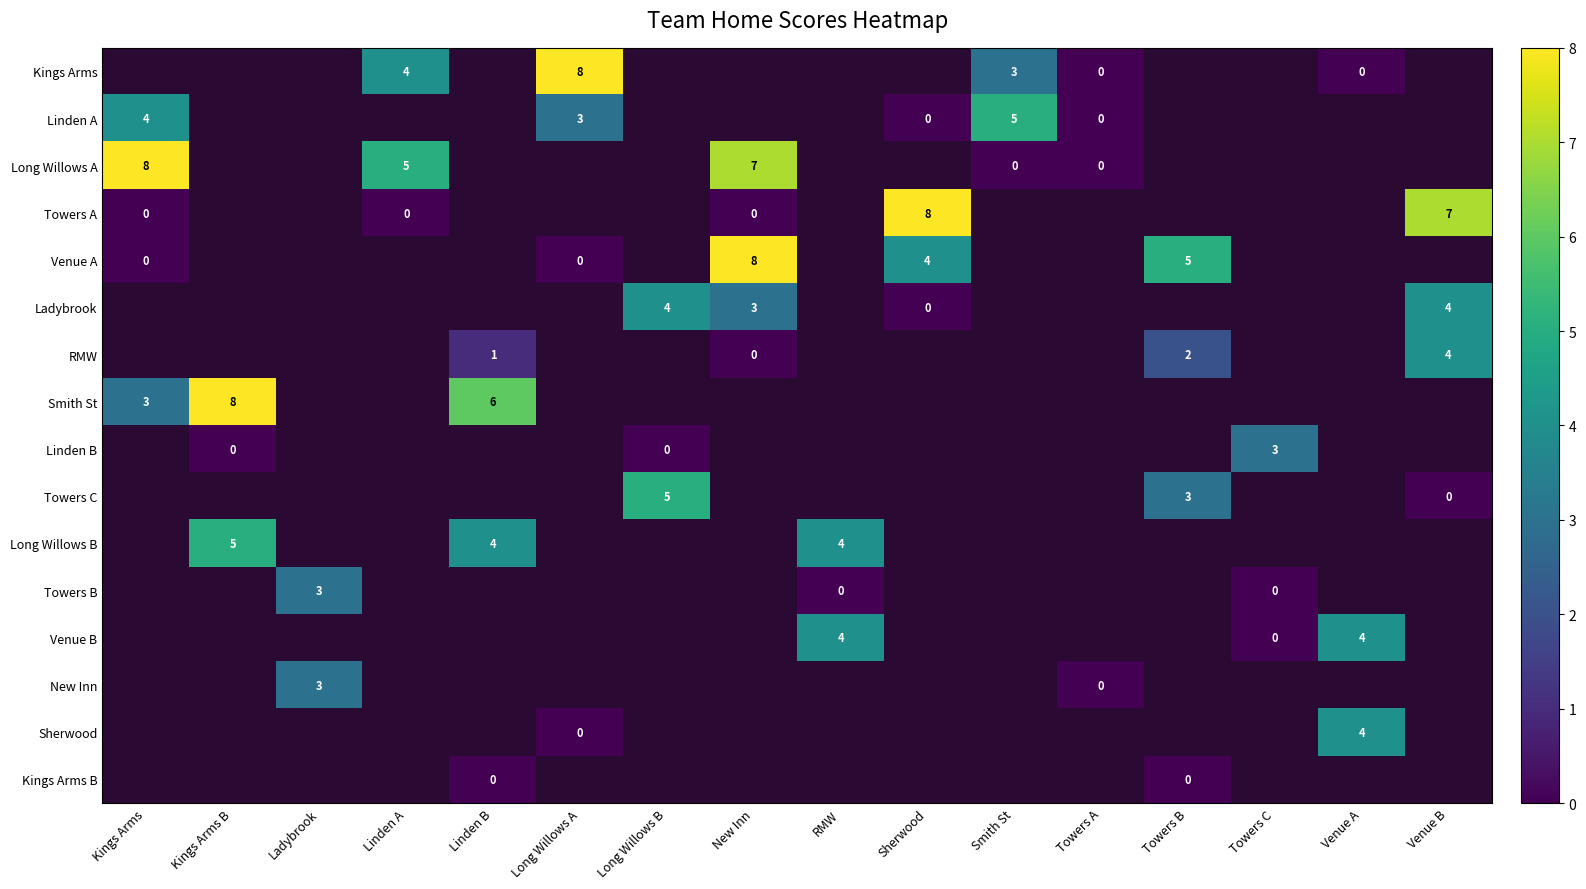

Which series has the largest range (max minus min)?

row_2